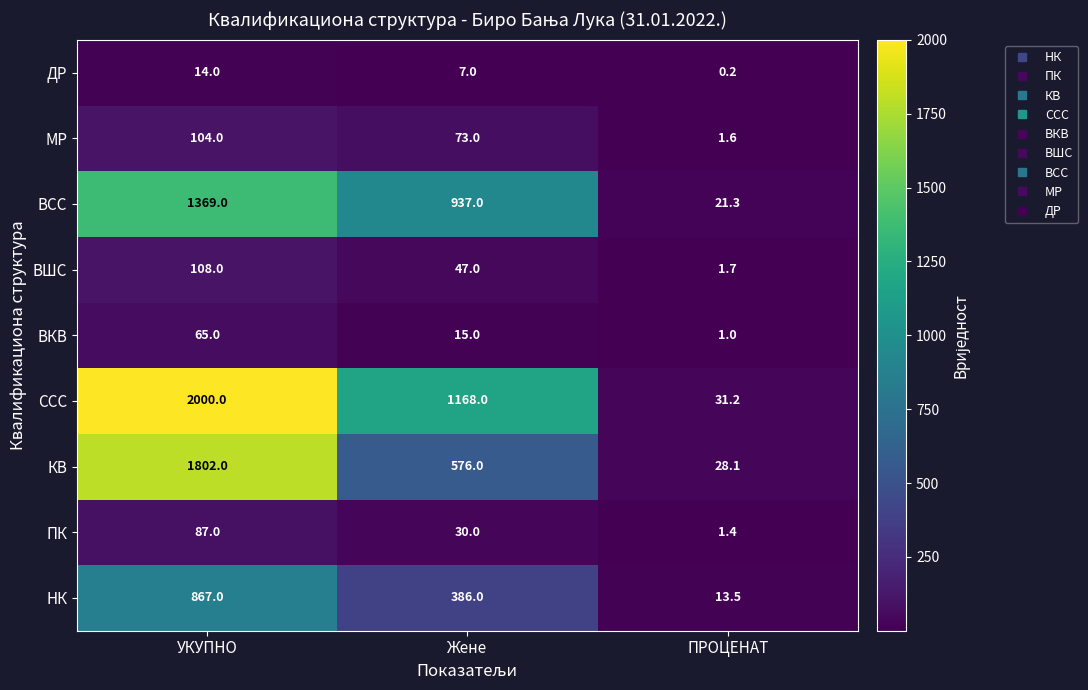

Which series has the largest total across all categories?

ССС